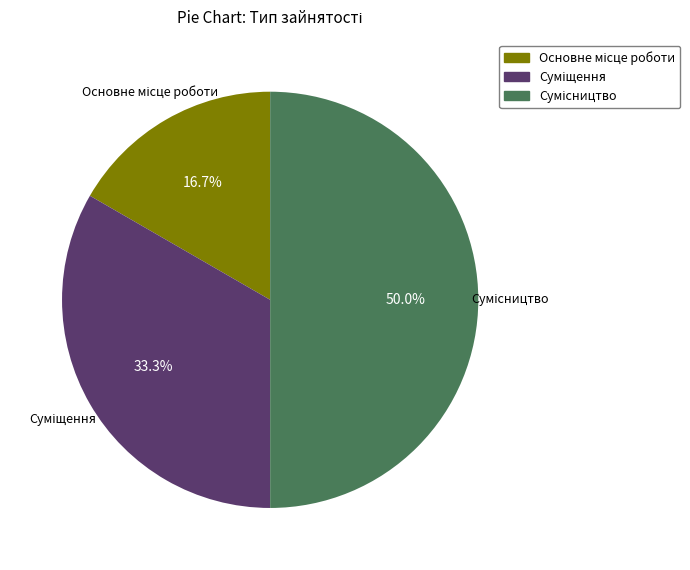

To the nearest percent, what is the combined percentage of Суміщення and Основне місце роботи?

50%